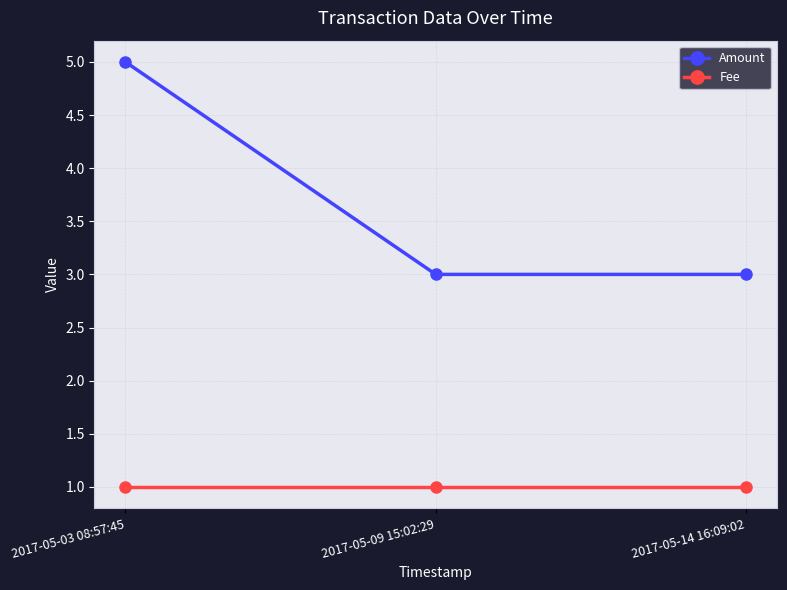

What is the spread (max minus min) of values at 2017-05-09 15:02:29?

2